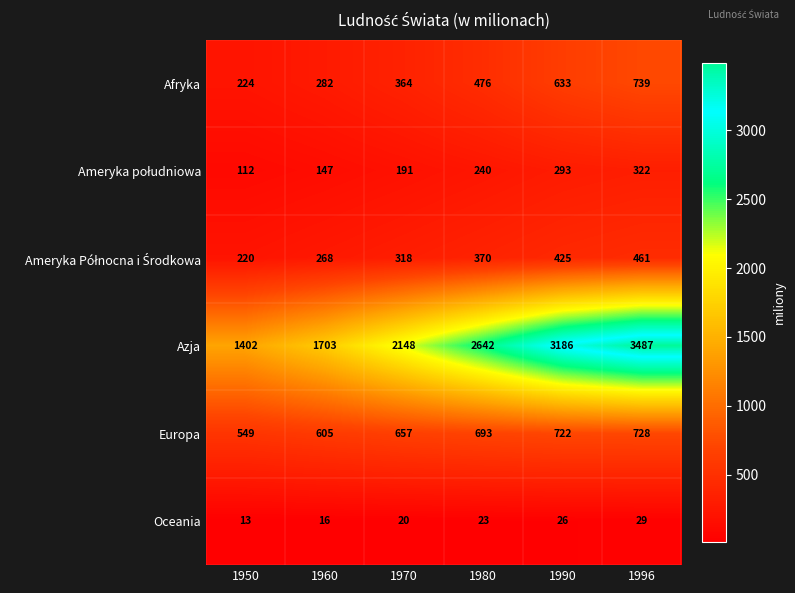

What is the minimum value shown in the chart?

13